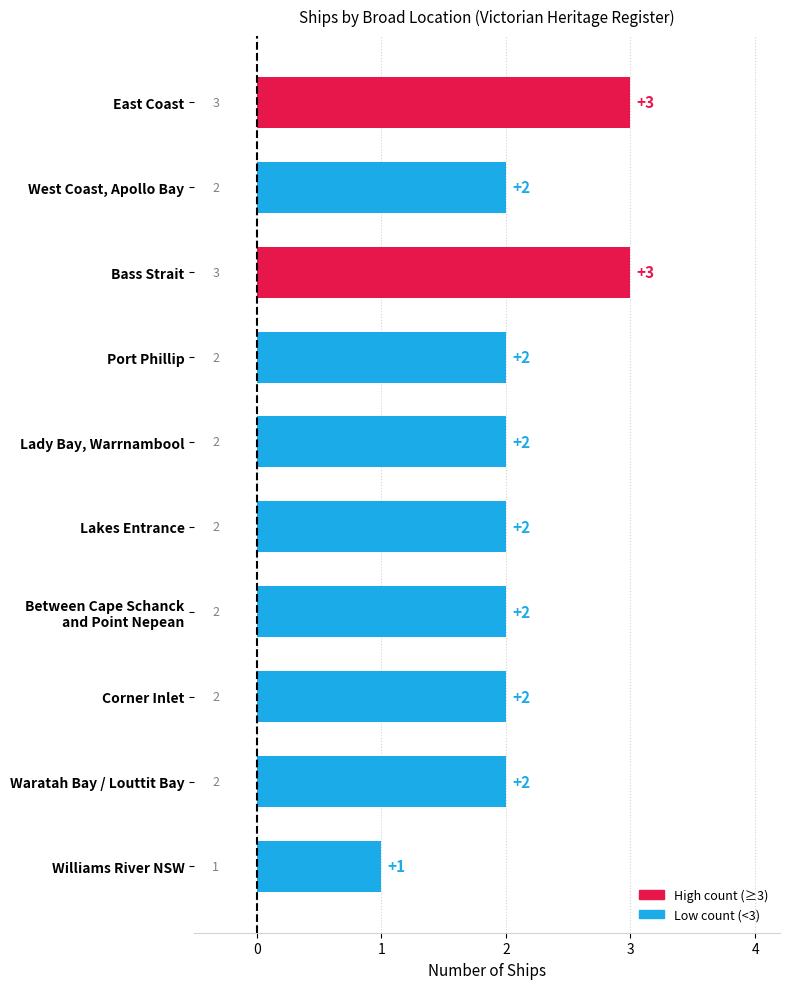

Reading top to bottom, transcribe all the data shown in this chart.

3	2	3	2	2	2	2	2	2	1